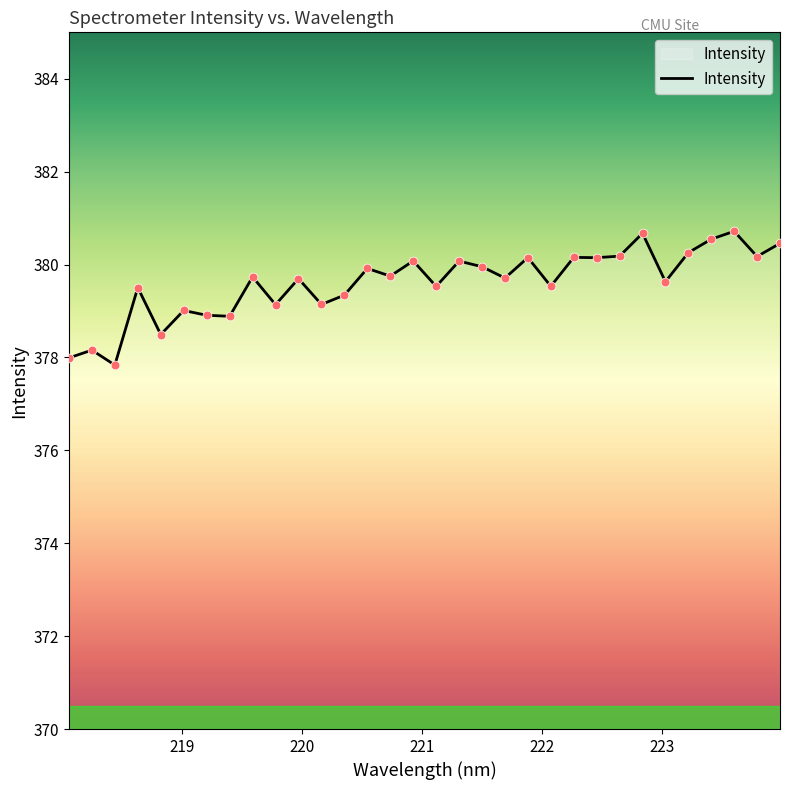

What is the difference between the maximum and minimum values?

2.9